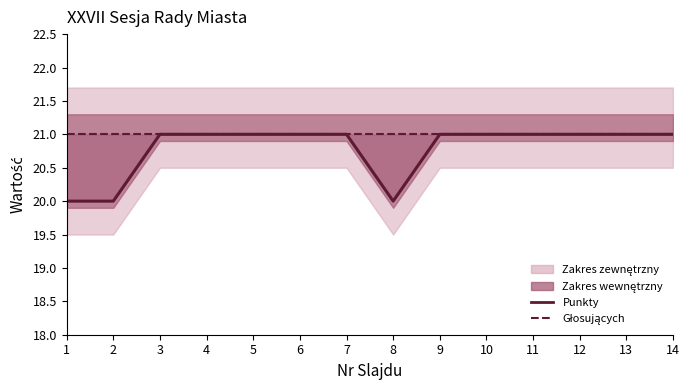

Which label corresponds to the smallest value in the chart?

1